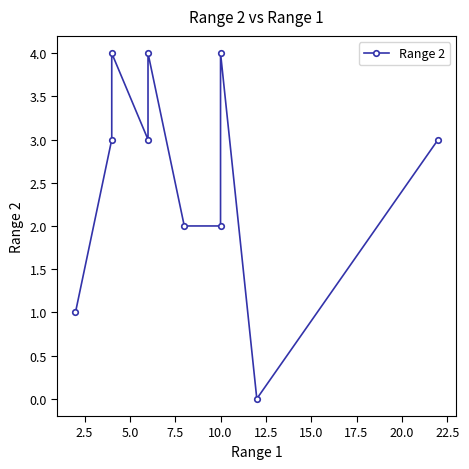

What is the value of the 3rd point from the left?

4